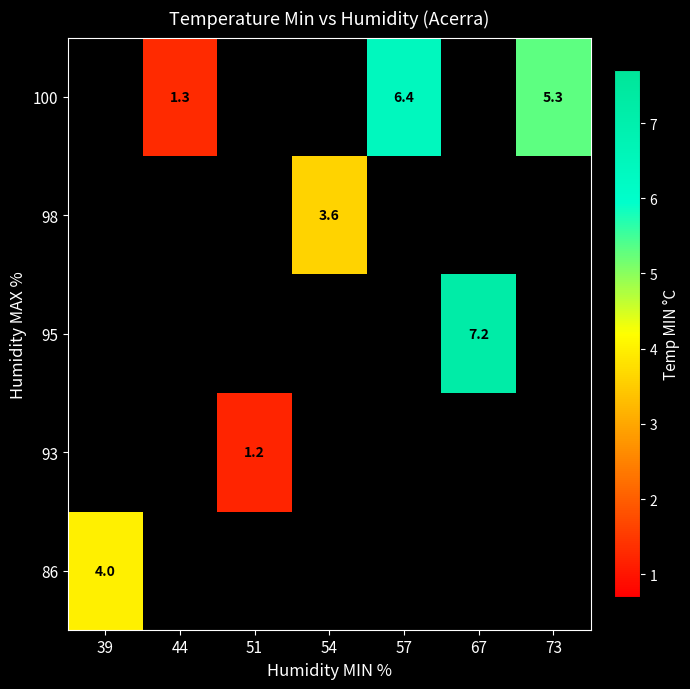

Is the value of 98 at 54 greater than the value of 86 at 39?

No